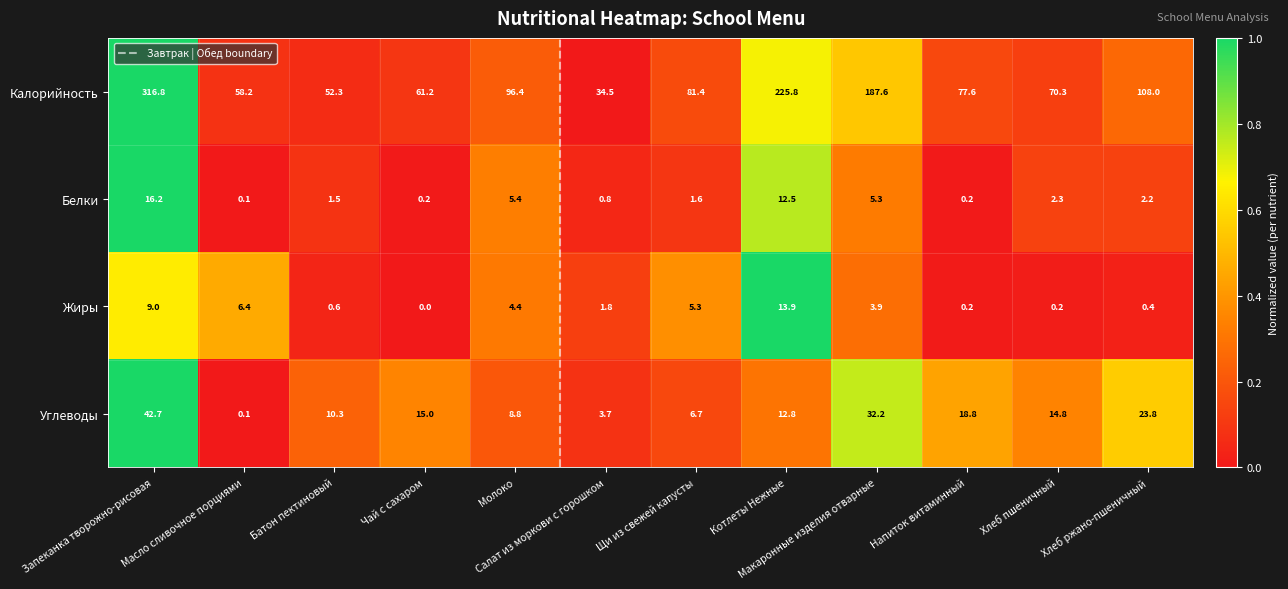

Which category has the lowest value in the Углеводы series?

Масло сливочное порциями